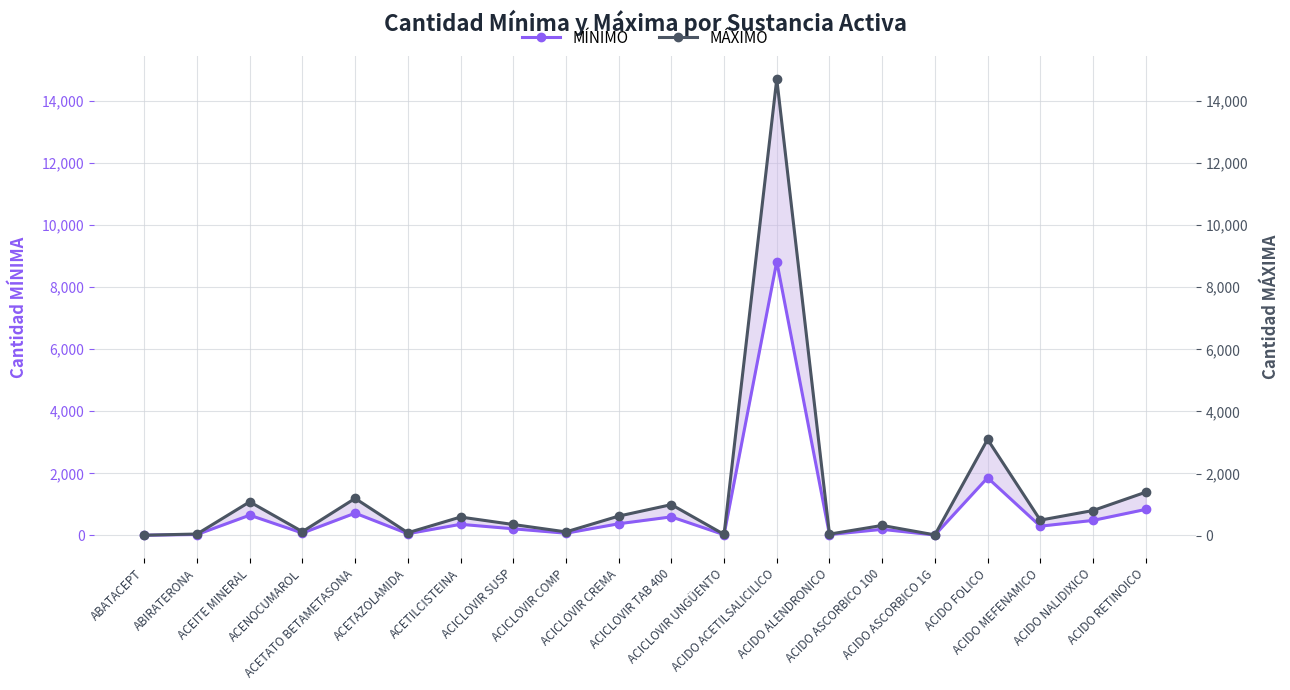

Is it true that MÁXIMO equals 95 at ACETAZOLAMIDA?

True